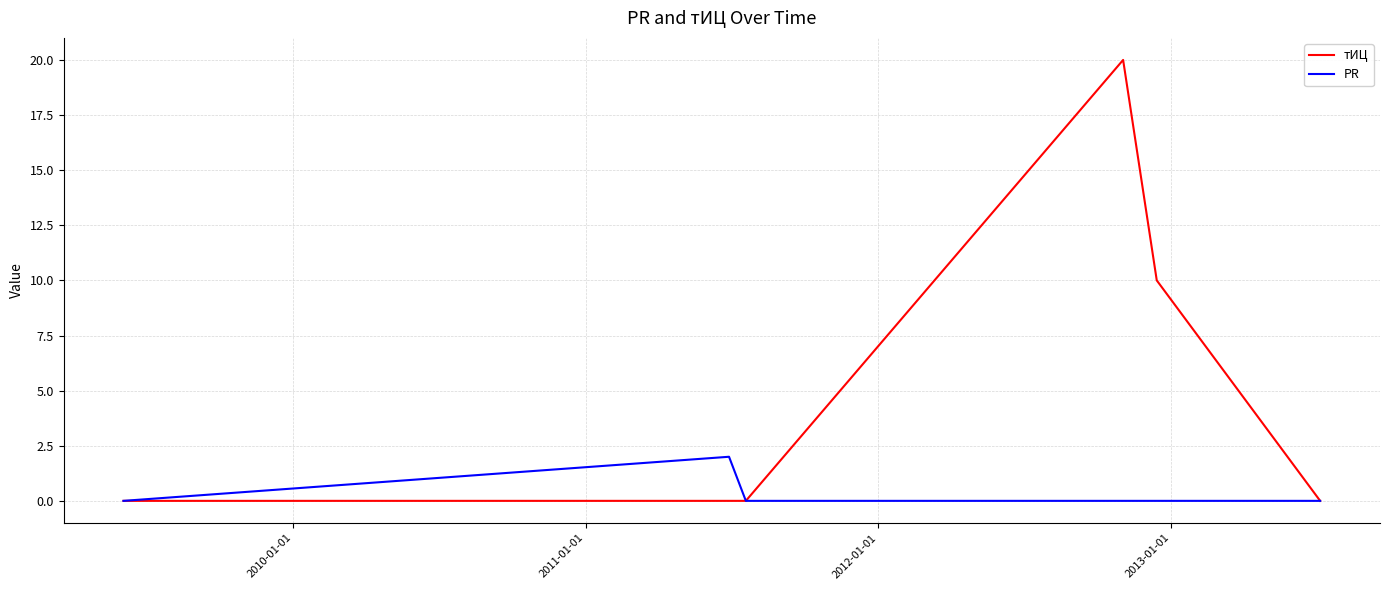

Which series has the largest range (max minus min)?

тИЦ